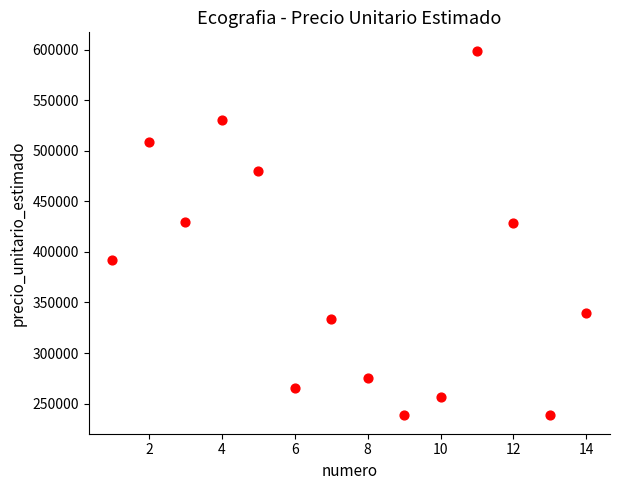

What is the range of Y values (max minus min)?

360667